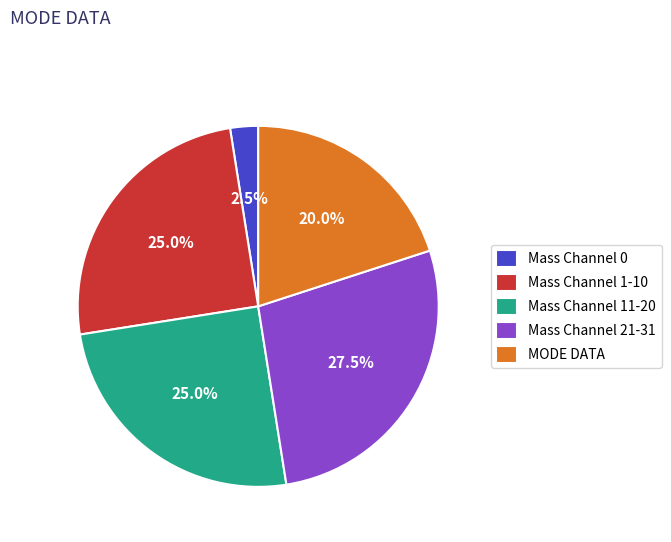

Count the number of slices in the pie.

5